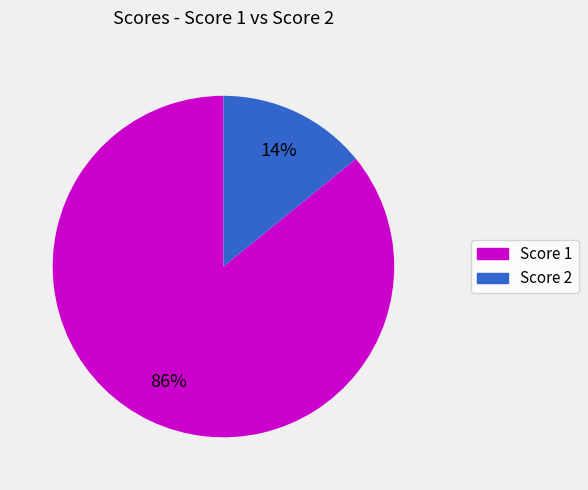

Is there a majority slice in this chart?

Yes